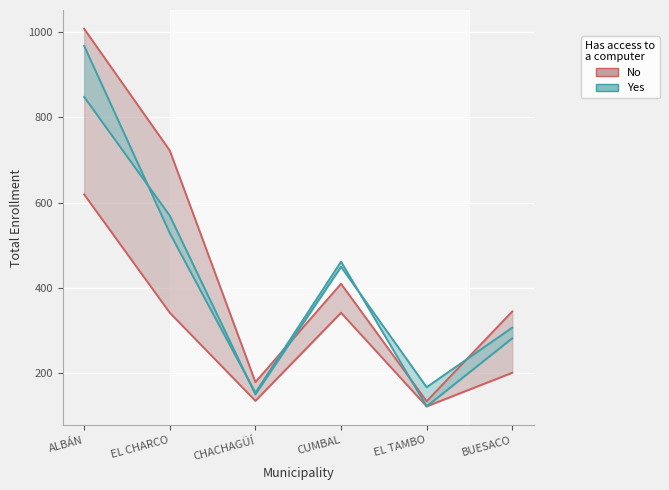

What is the value of the No (upper) point at the 4th from the left?

409